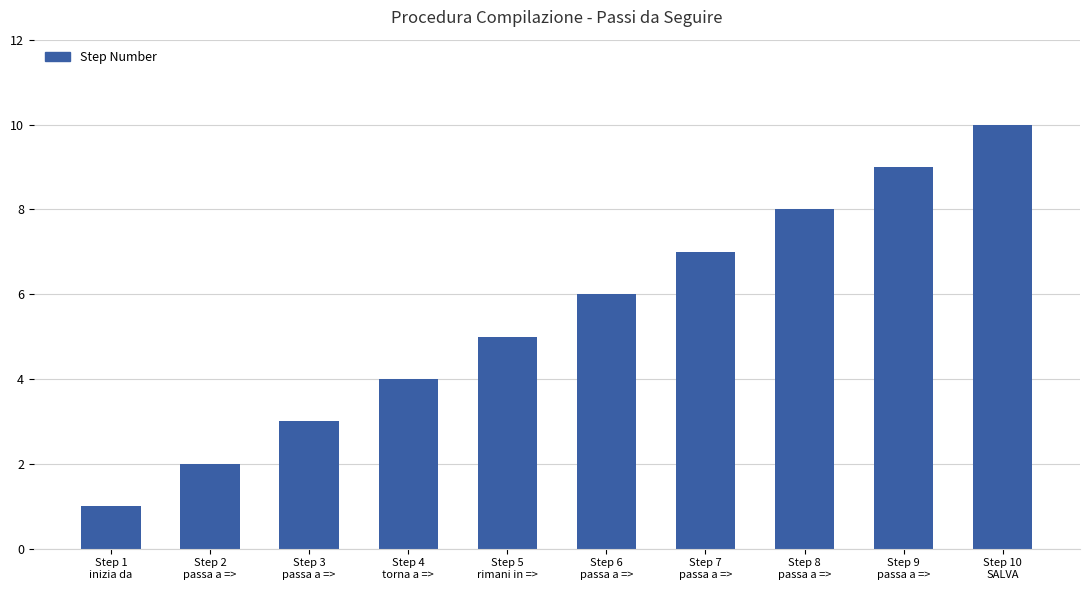

What is the smallest value displayed?

1